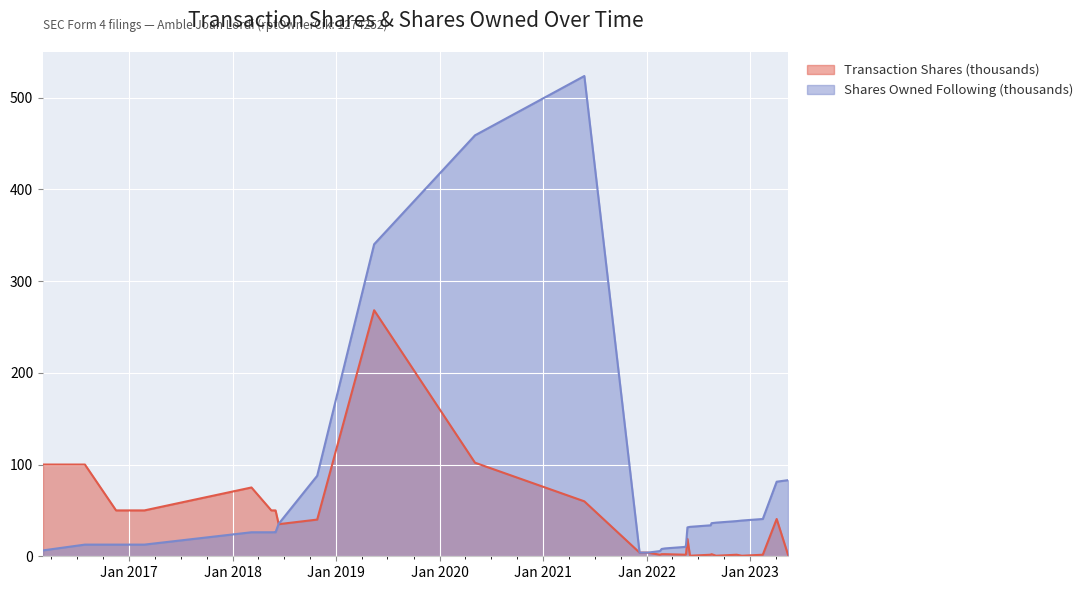

What are all the series names shown in the legend?

Transaction Shares (thousands), Shares Owned Following (thousands)